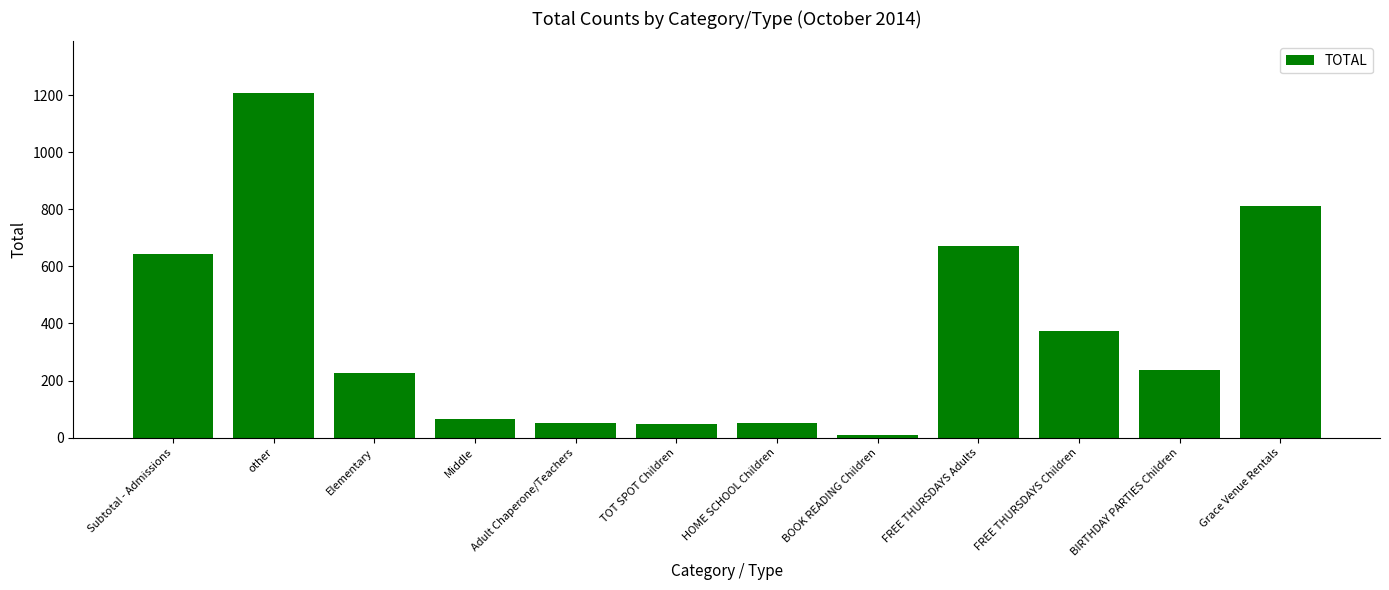

At which category does the chart reach its peak across all series?

other